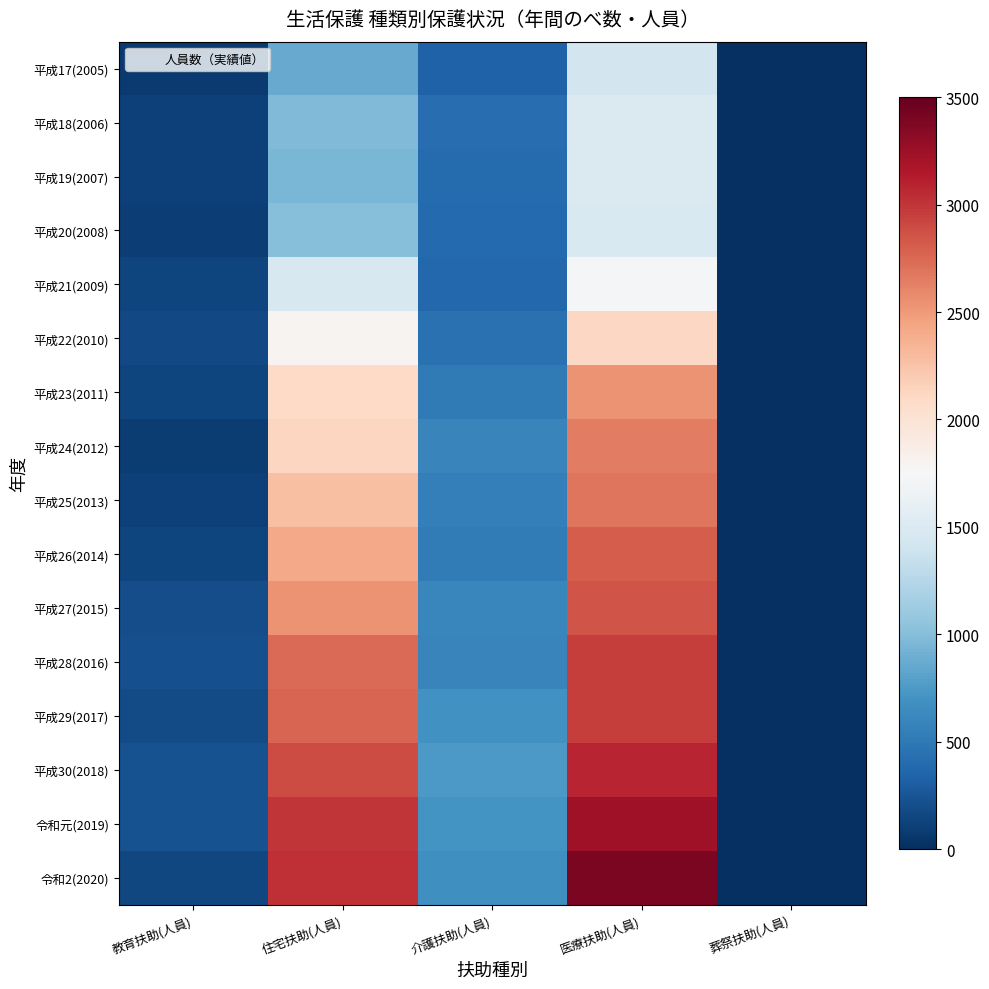

How many categories are shown in the chart?

5